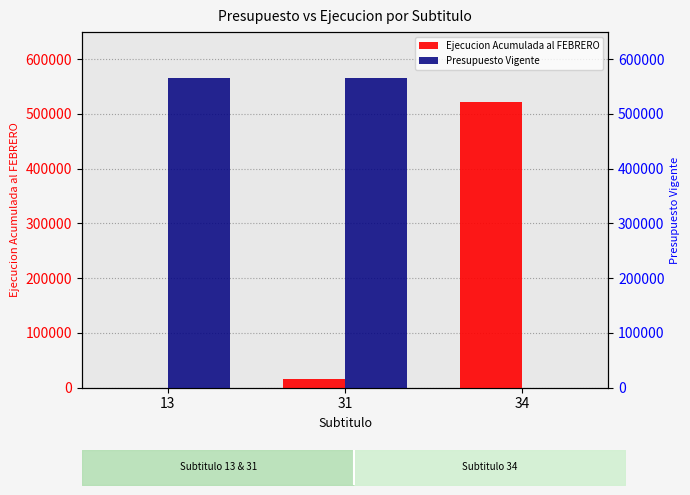

Does the chart contain any negative values?

No